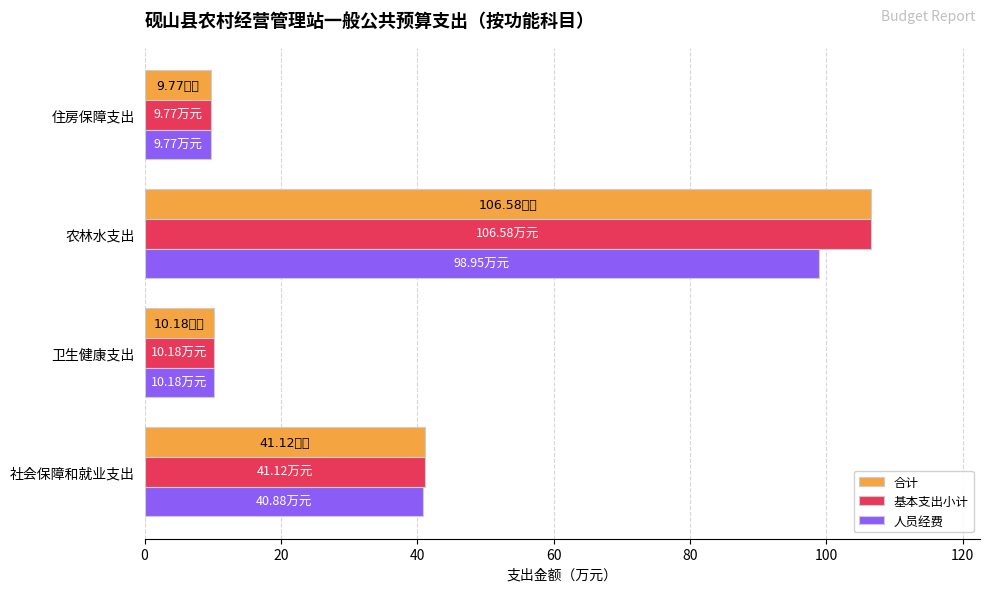

Where is 基本支出小计 nearest to the value 58?

社会保障和就业支出